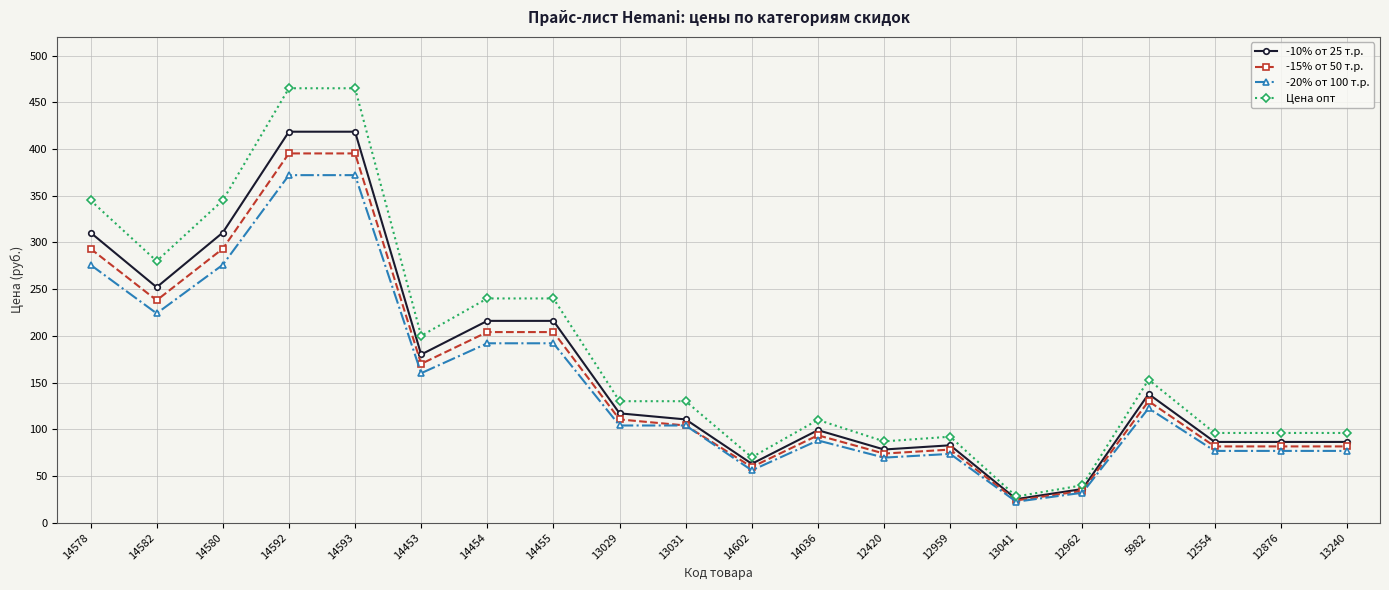

At how many categories does at least one series exceed 172?

8